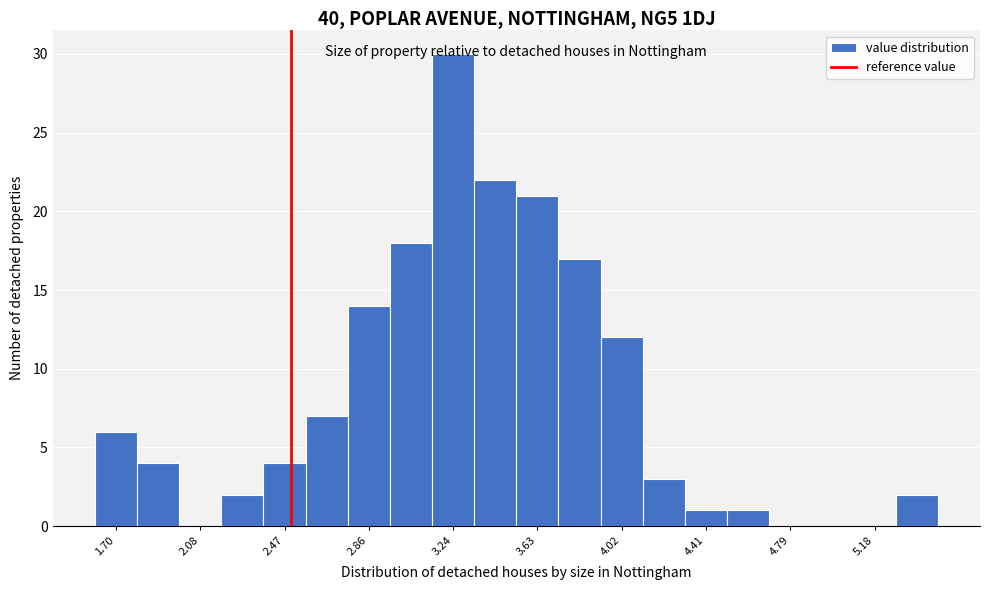

Read against the x-axis, roughly where is the centre of the tallest bar?

3.25